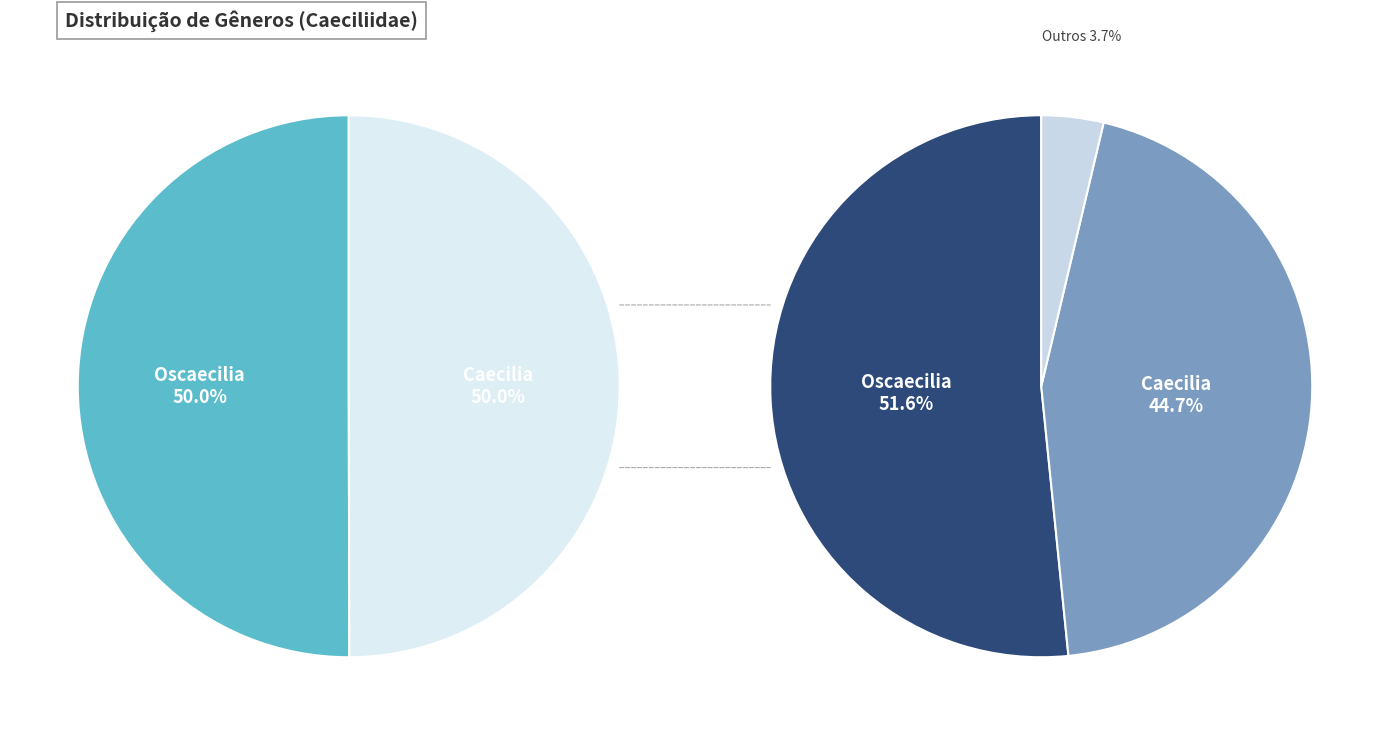

Which category accounts for the majority?

Oscaecilia